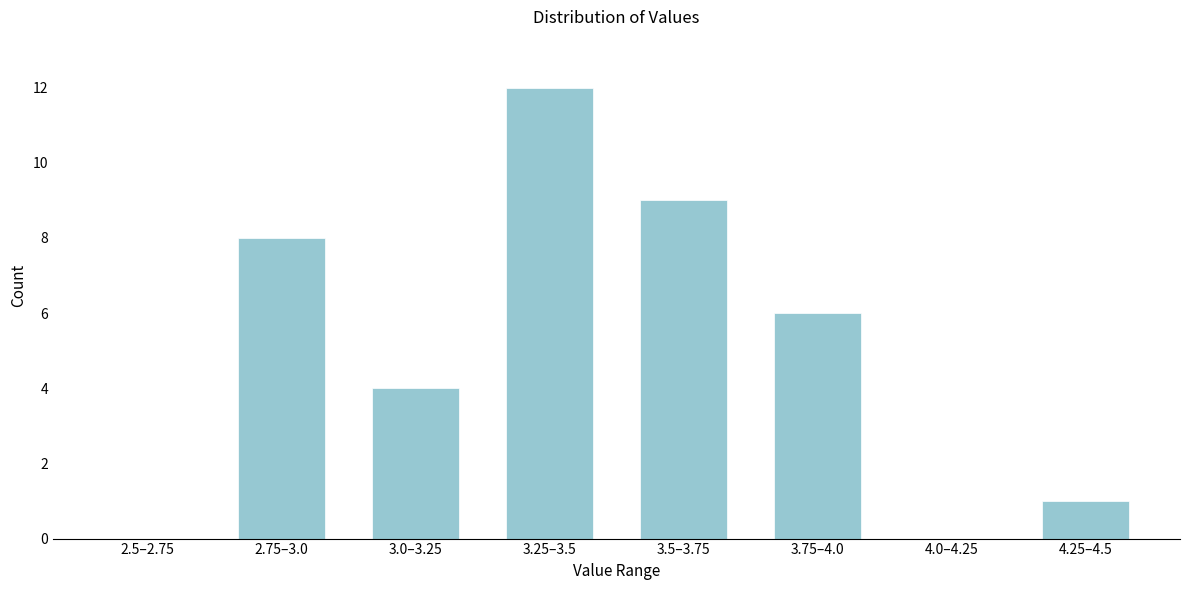

Reading left to right, what are all the values shown in this chart?

2.5–2.75=0	2.75–3.0=8	3.0–3.25=4	3.25–3.5=12	3.5–3.75=9	3.75–4.0=6	4.0–4.25=0	4.25–4.5=1